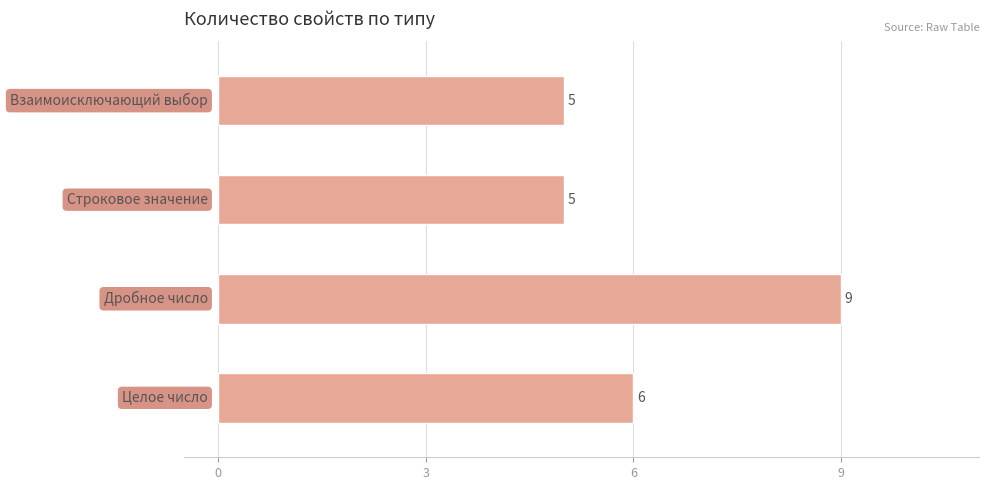

How many bars are there in total?

4